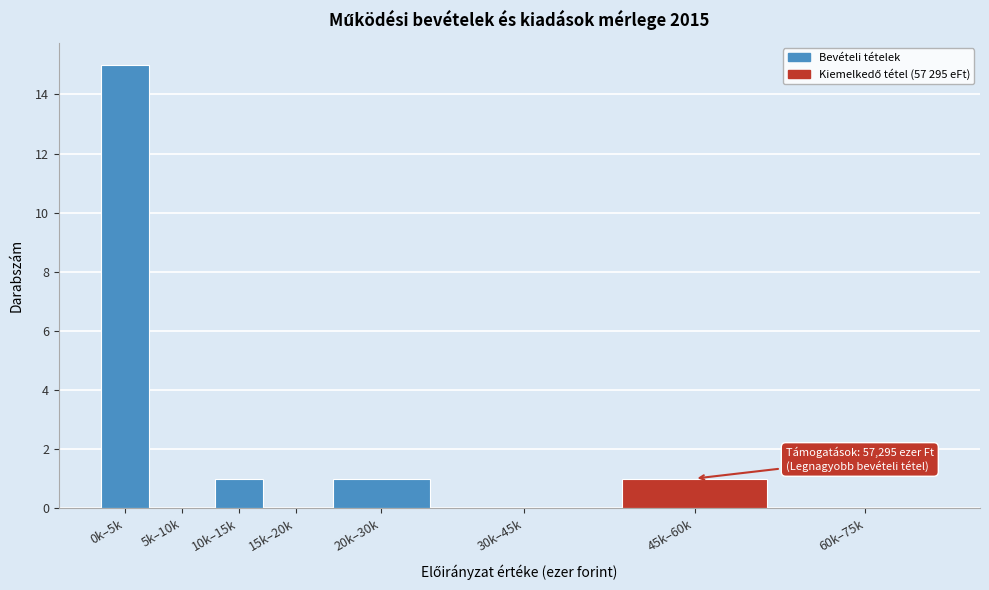

Reading right to left, list all the values displayed in this chart.

60k–75k=0	45k–60k=1	30k–45k=0	20k–30k=1	15k–20k=0	10k–15k=1	5k–10k=0	0k–5k=15